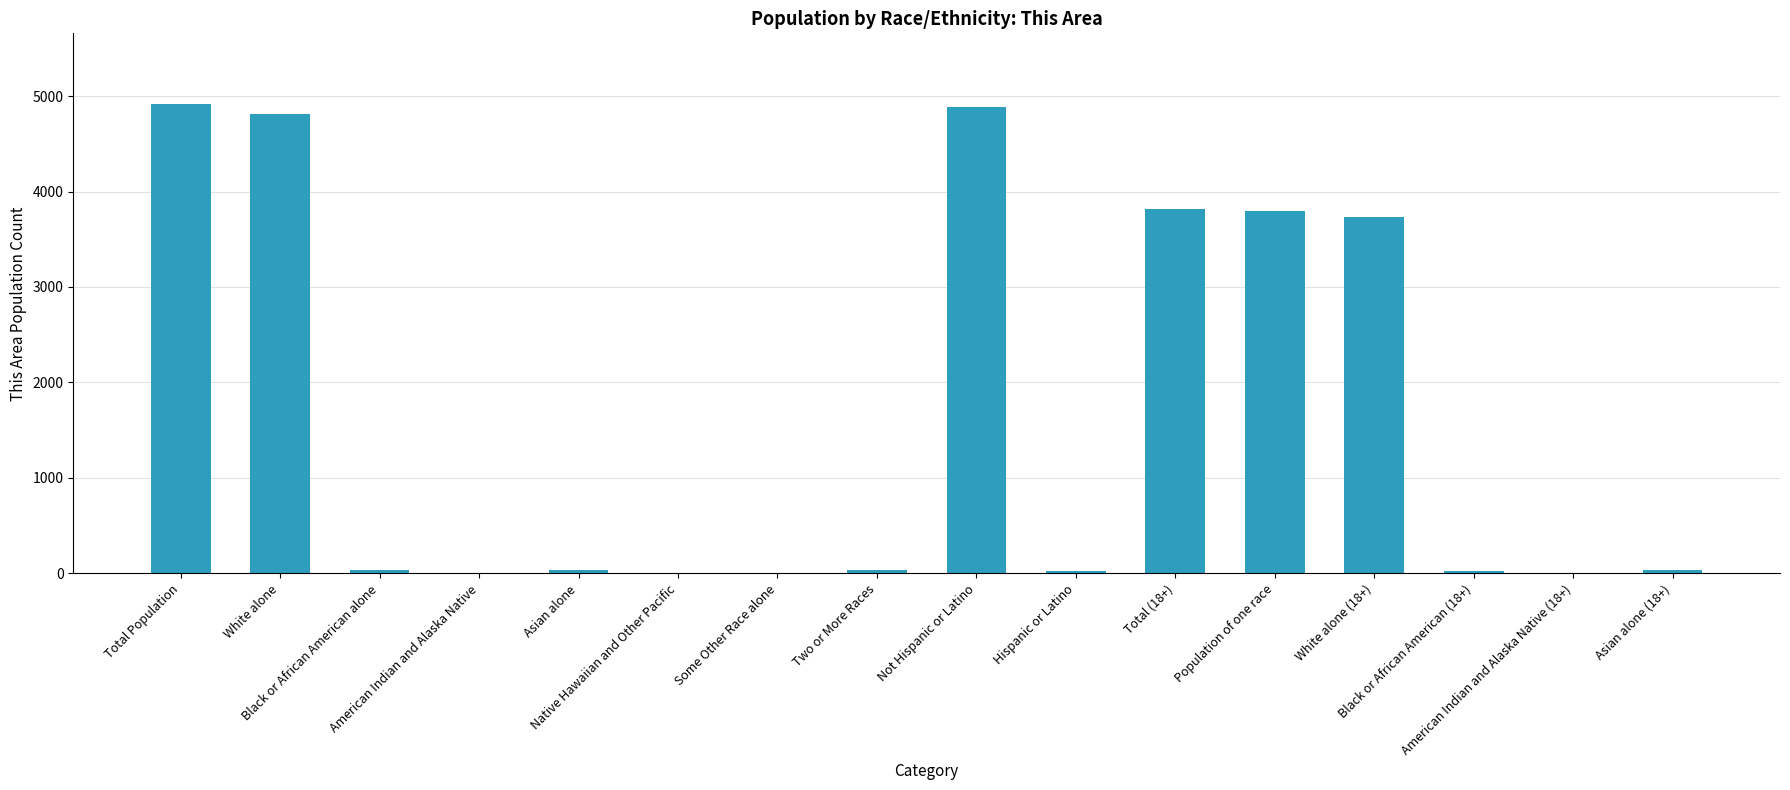

What is the sum of all values?

26161